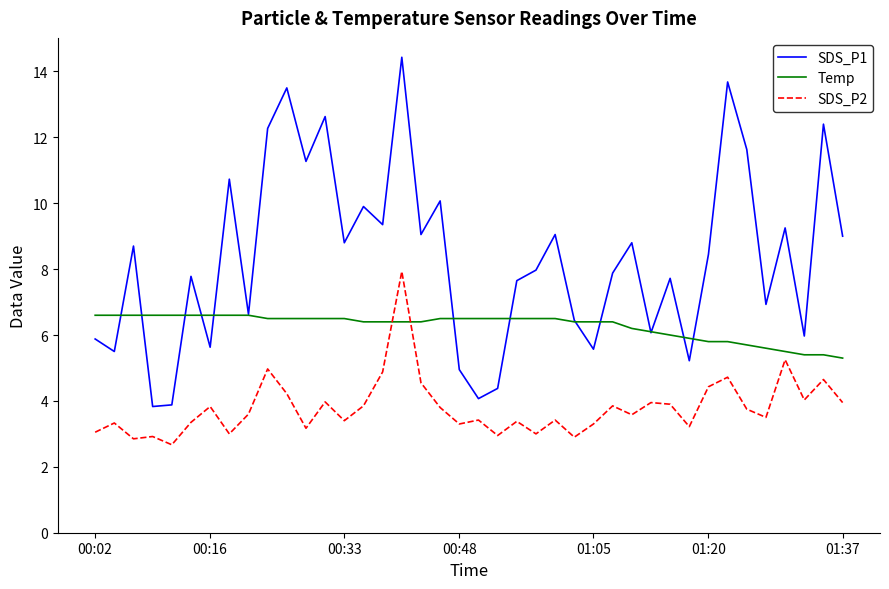

Rank the series by their maximum value, from lowest to highest.

Temp, SDS_P2, SDS_P1